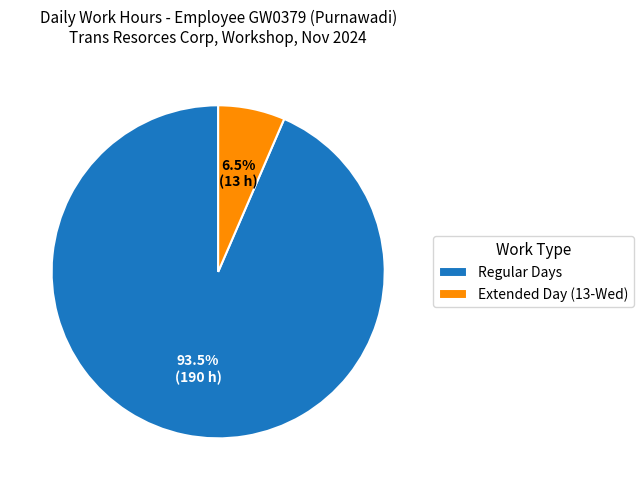

What portion of the pie excludes Regular Days?

6.5%